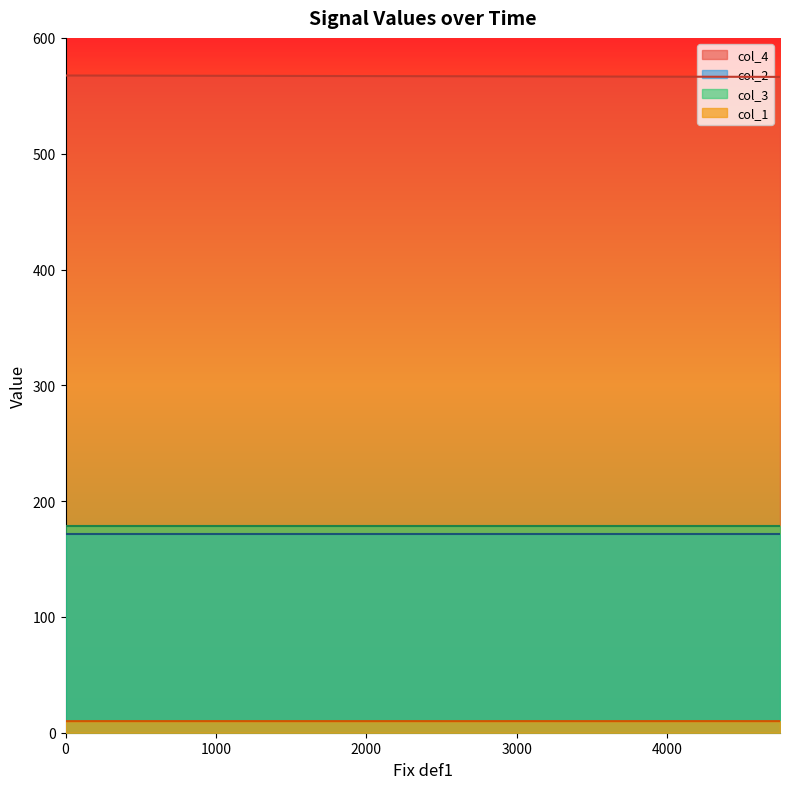

True or false: col_1 and col_4 cross at least once.

False